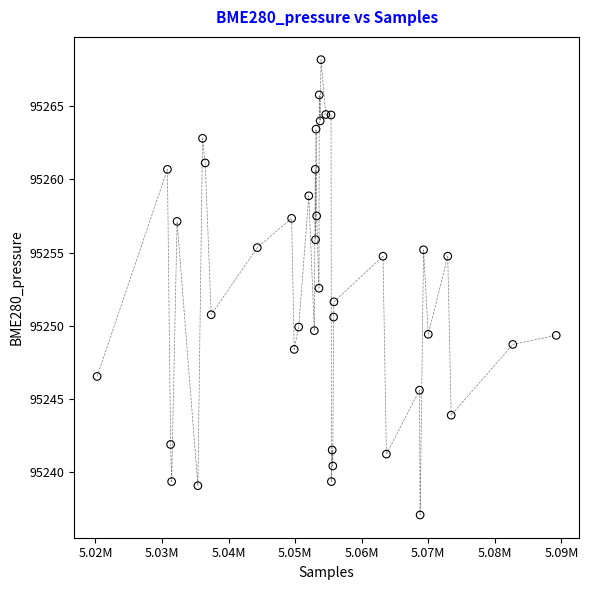

What is the range of X values (max minus min)?

68974.0